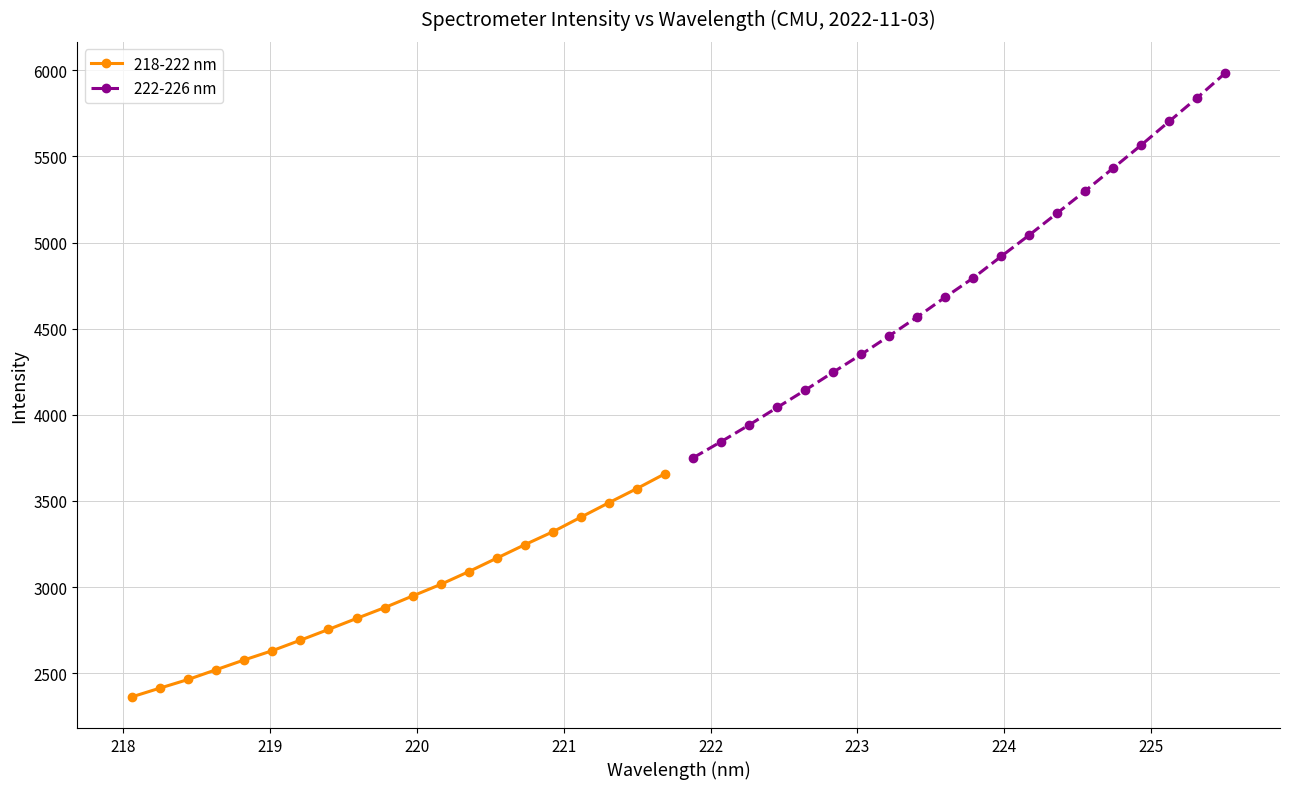

Reading left to right, extract all data points from this chart.

218-222 nm: 2362.7	2413.6	2463.5	2520.4	2577.1	2630.8	2691.7	2754.1	2817.7	2880.7	2948.4	3015.7	3089.7	3168.0	3246.2	3321.2	3406.1	3490.1	3572.3	3658.3
222-226 nm: 3750.6	3844.3	3941.4	4042.8	4143.4	4247.8	4350.9	4458.7	4568.4	4683.5	4795.1	4920.6	5044.2	5172.0	5300.7	5433.2	5566.9	5704.3	5841.6	5984.5